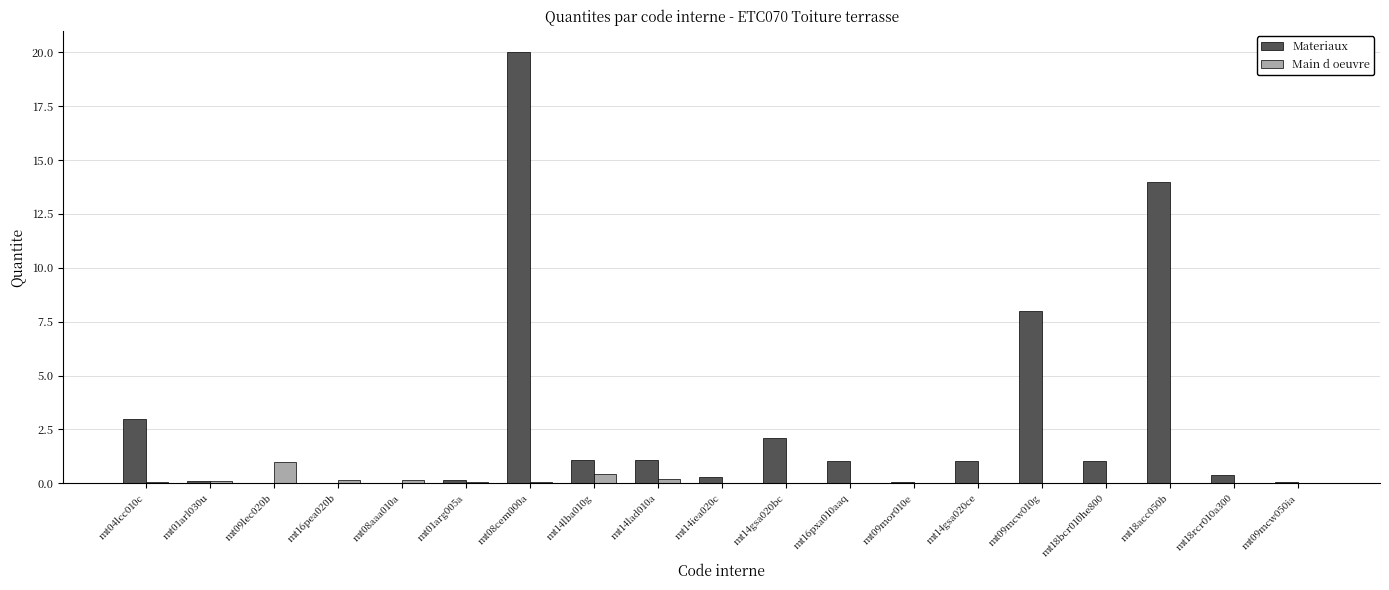

Is it true that Main d oeuvre equals 0.0 at mt18bcr010he800?

True